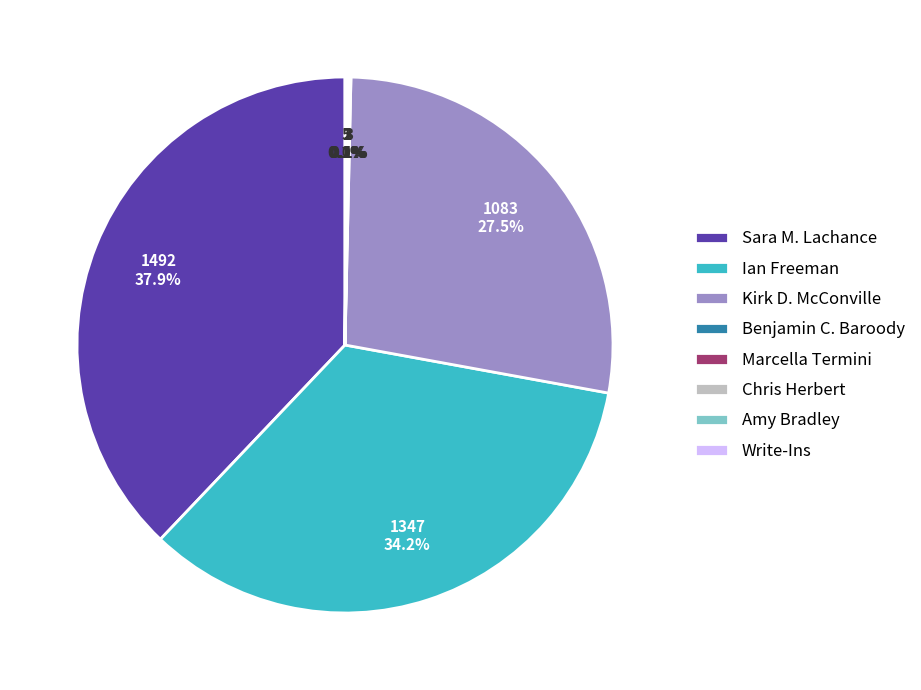

What percentage is NOT represented by Ian Freeman?

65.8%